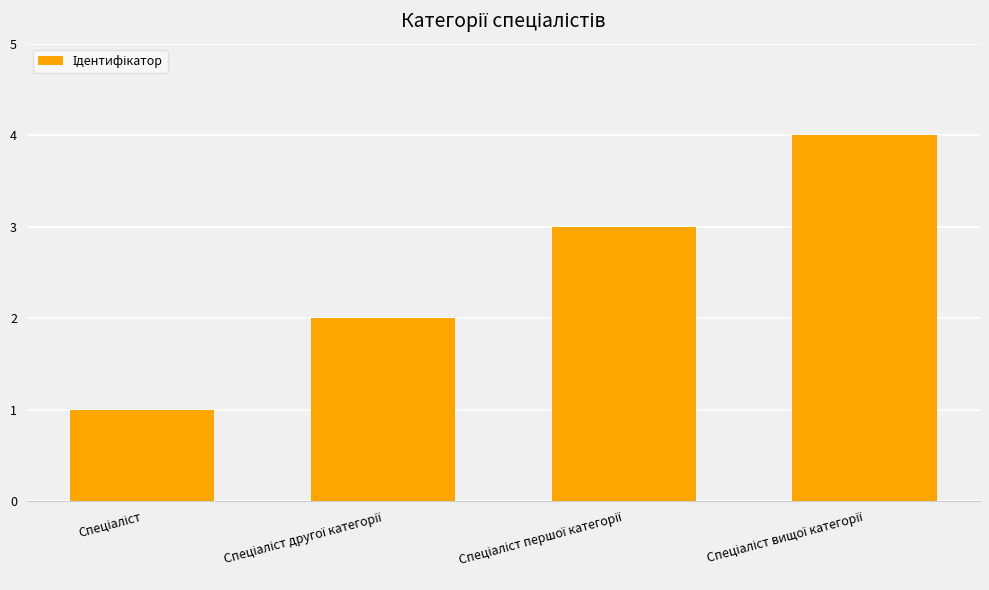

What is the sum of all values?

10